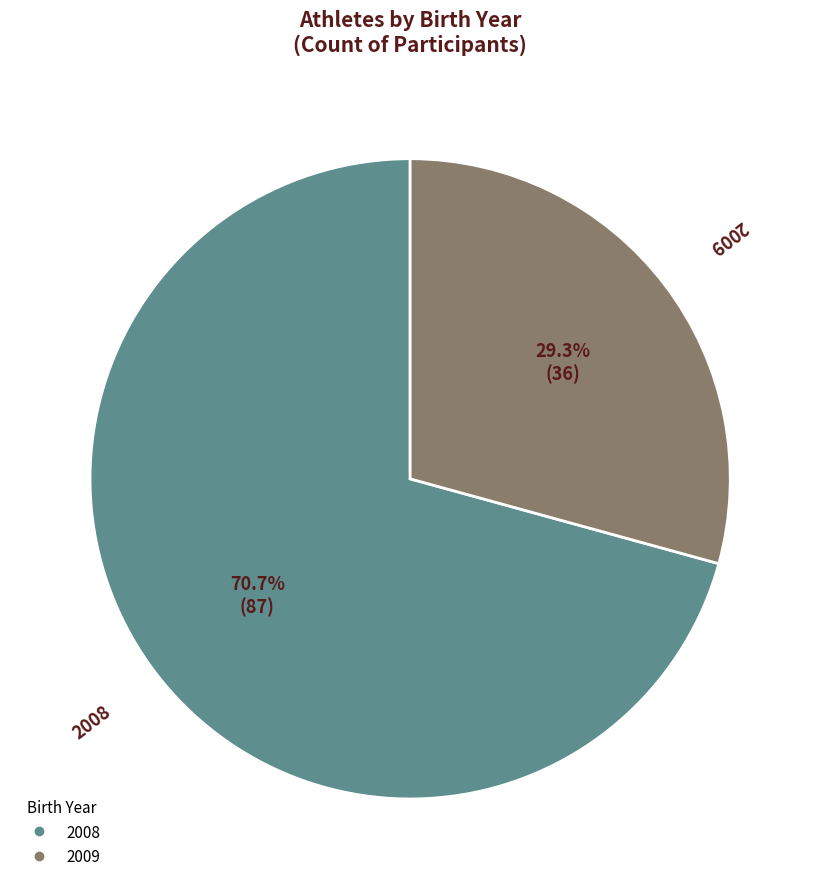

To the nearest percent, what is the combined percentage of 2008 and 2009?

100%